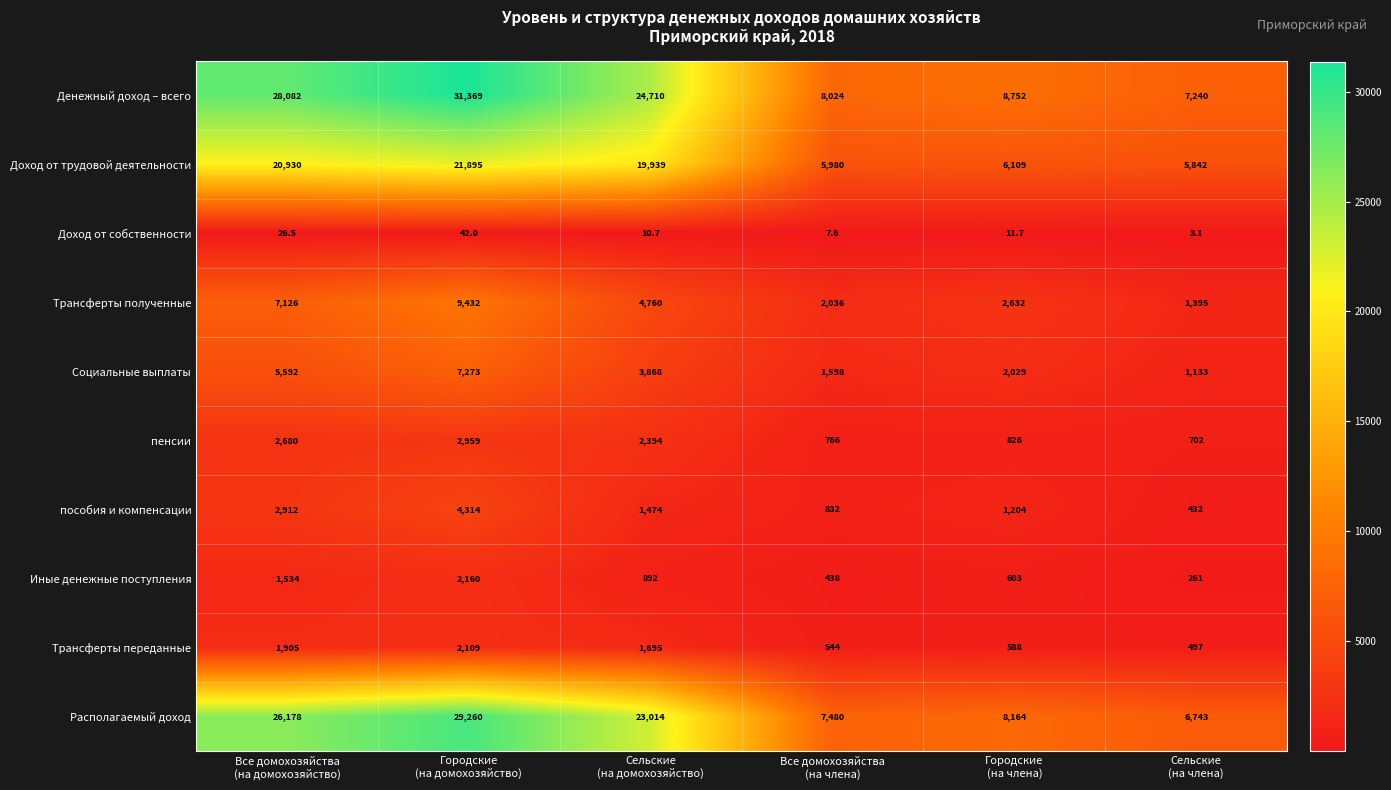

What is the maximum value for пенсии?

2959.0